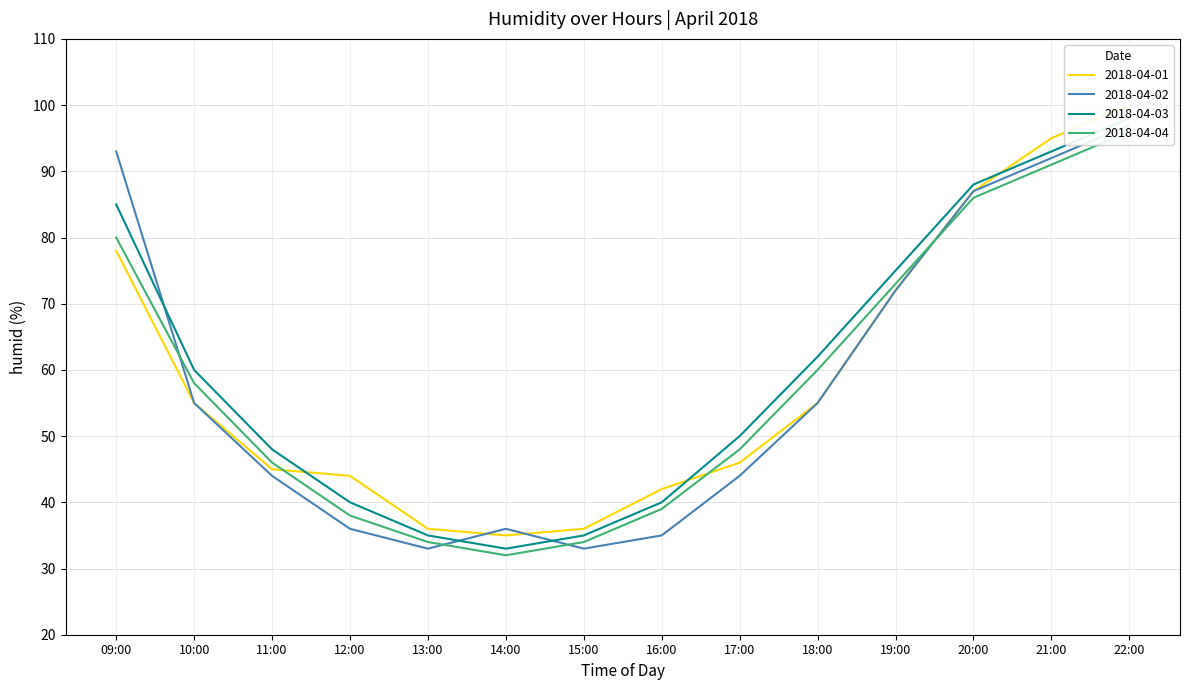

What is the difference between the 2018-04-02 values at 22:00 and 16:00?

62